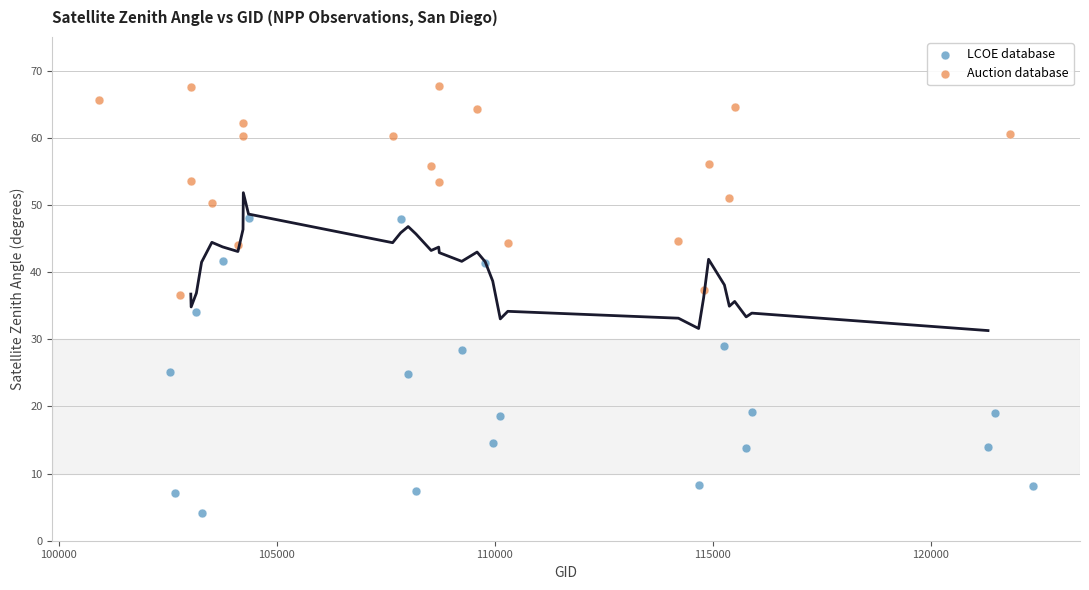

Which series has the widest spread of Y values?

LCOE database